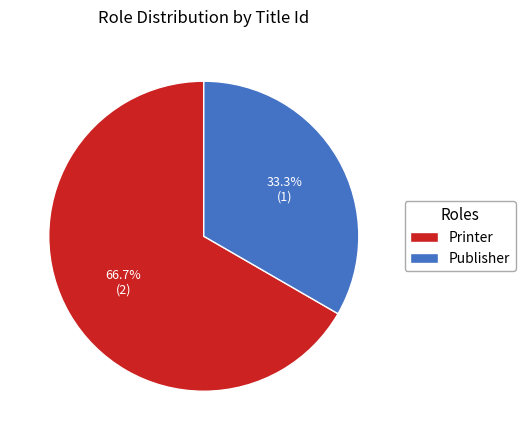

Which category has the smallest portion of the pie?

Publisher